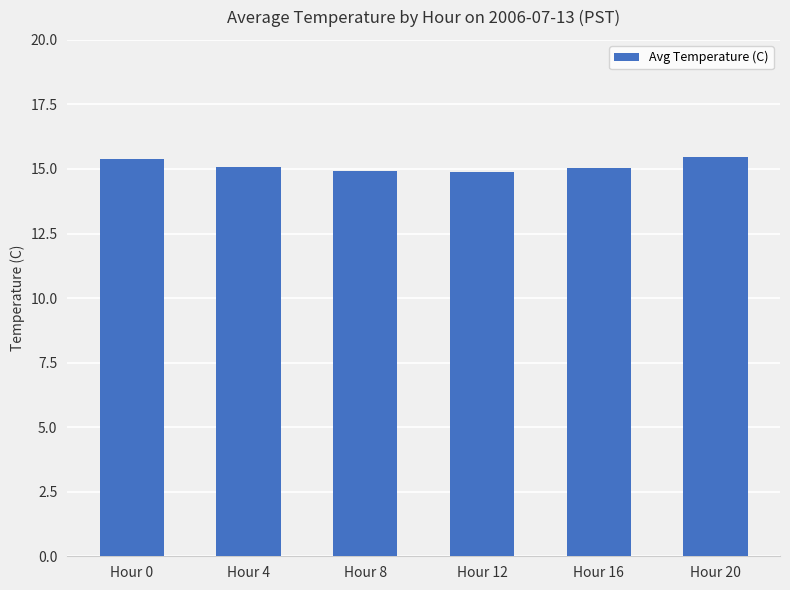

What is the smallest value displayed?

14.9